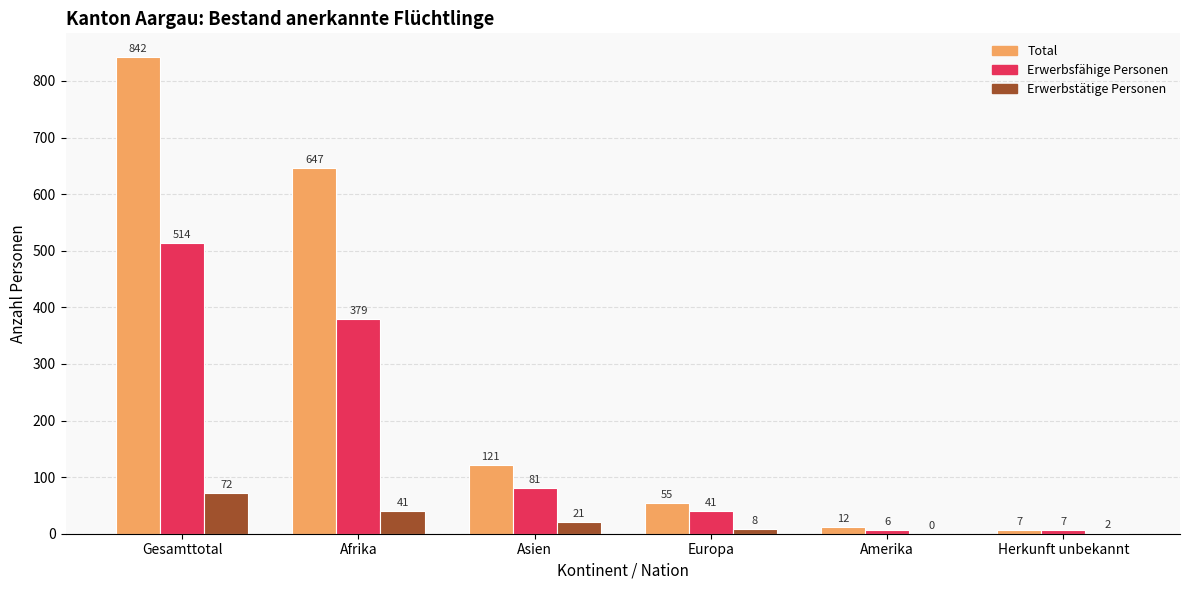

What is the highest value of the Total series?

842